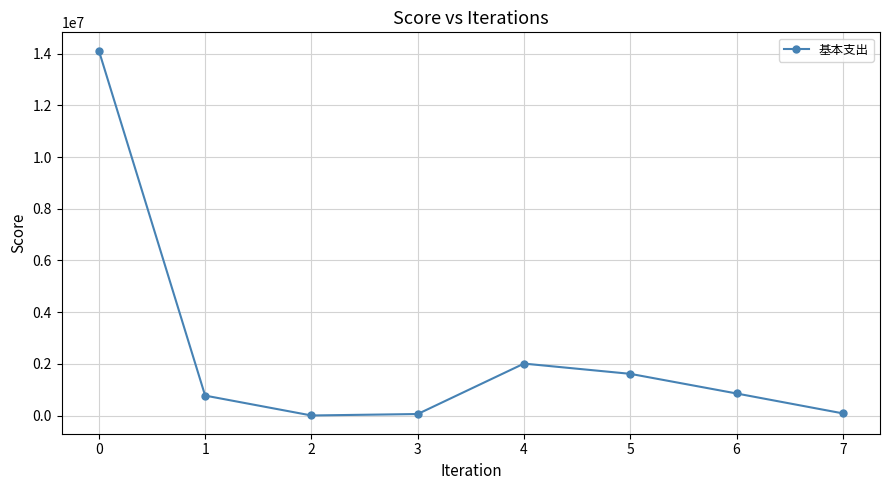

The chart shows a value of 881009 at 4. True or false?

False